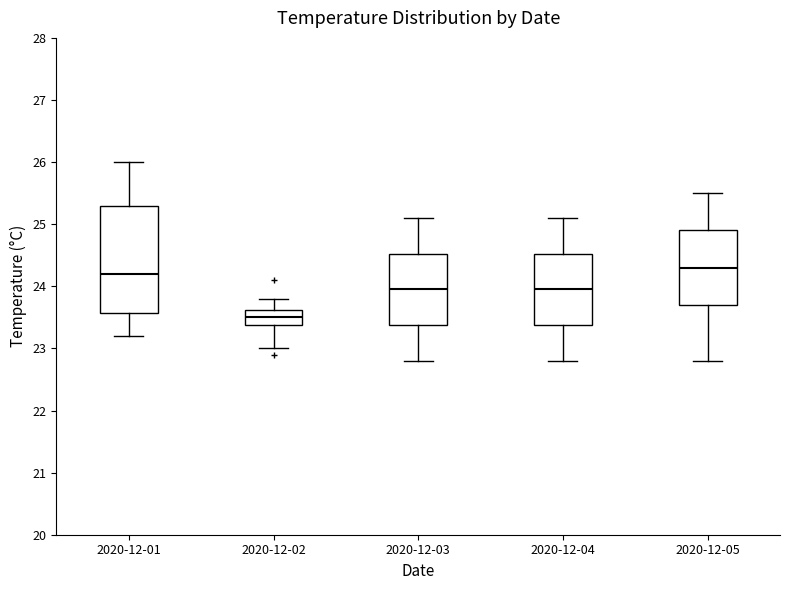

Where does the upper whisker of the box for 2020-12-01 end on the y-axis? The values are not printed on the chart, so give them approximately, as read against the axis.

26.0